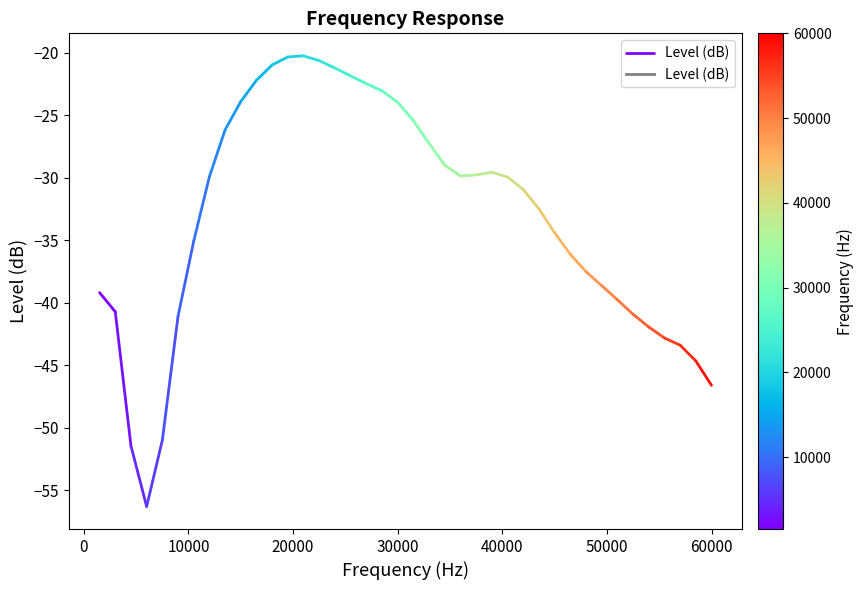

The value at 0 is -40.7. True or false?

True